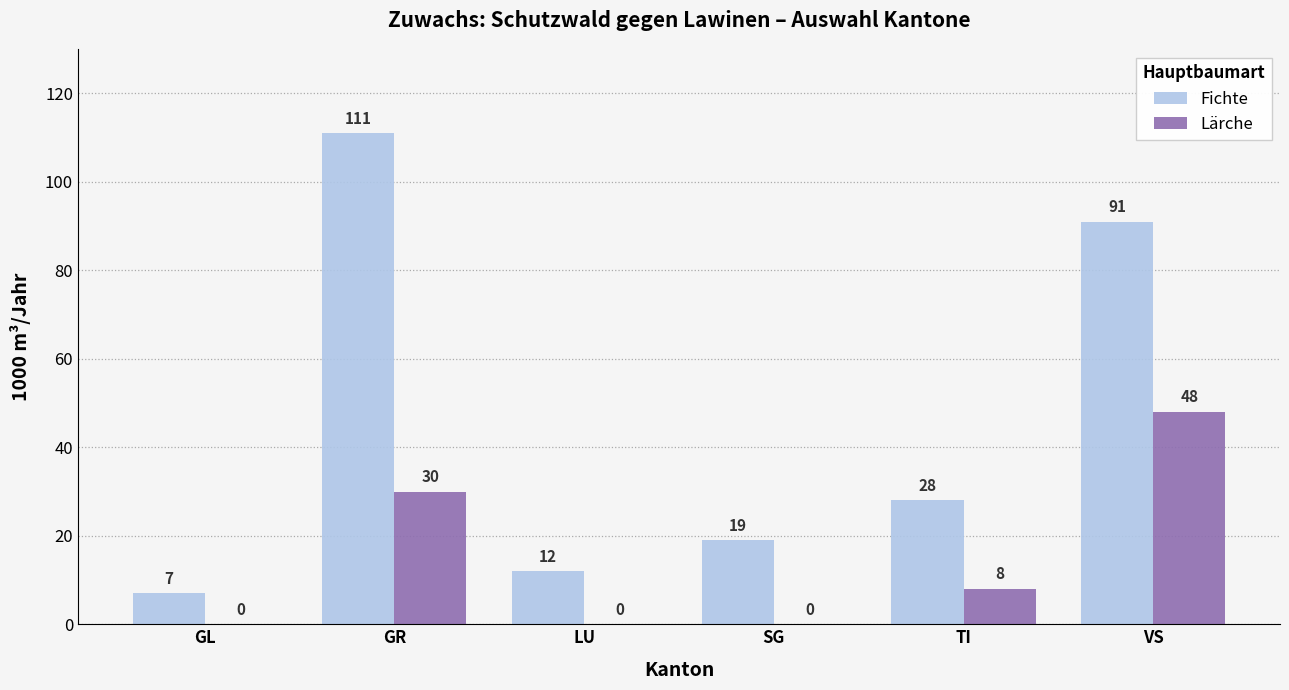

Reading left to right, list all the values displayed in this chart.

Fichte: GL=7	GR=111	LU=12	SG=19	TI=28	VS=91
Lärche: GL=0	GR=30	LU=0	SG=0	TI=8	VS=48